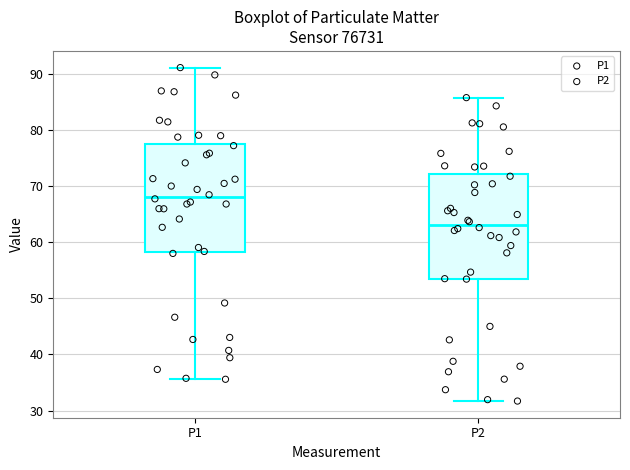

Which box's median line is the highest?

P1